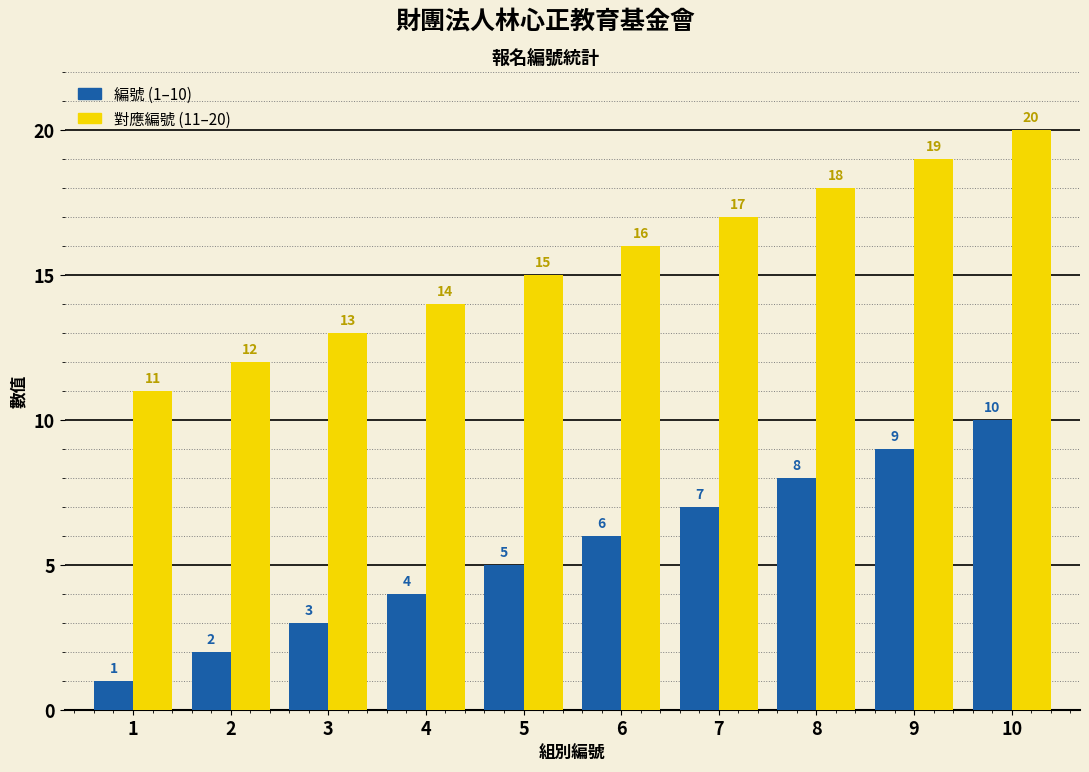

Rank the series by their maximum value, from highest to lowest.

對應編號 (11–20), 編號 (1–10)